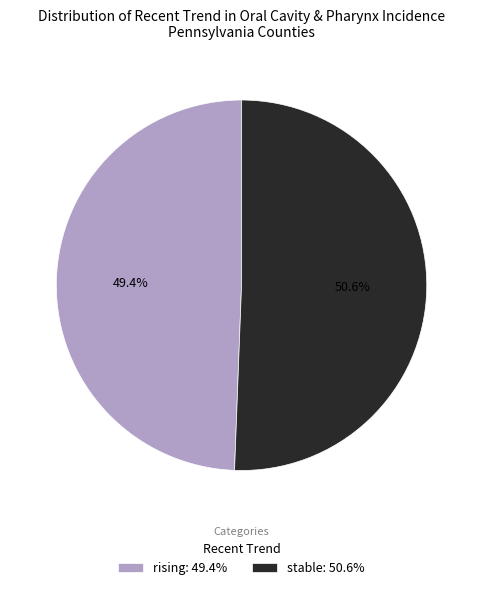

Which has a higher value, rising or stable?

stable